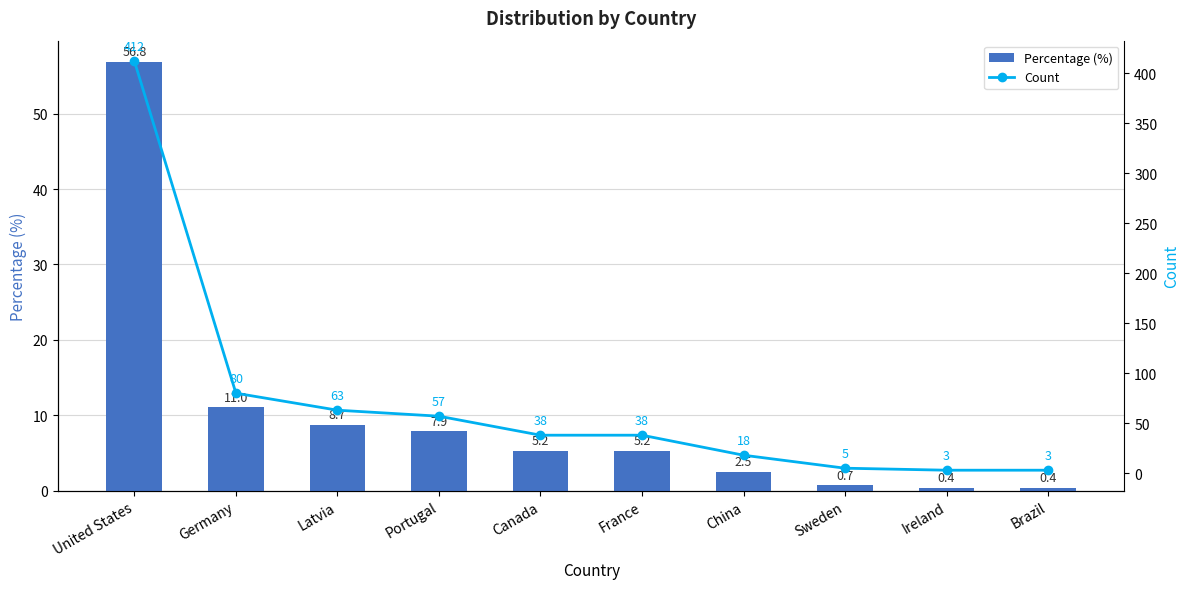

The Count series shows 57.0 at Portugal. True or false?

True